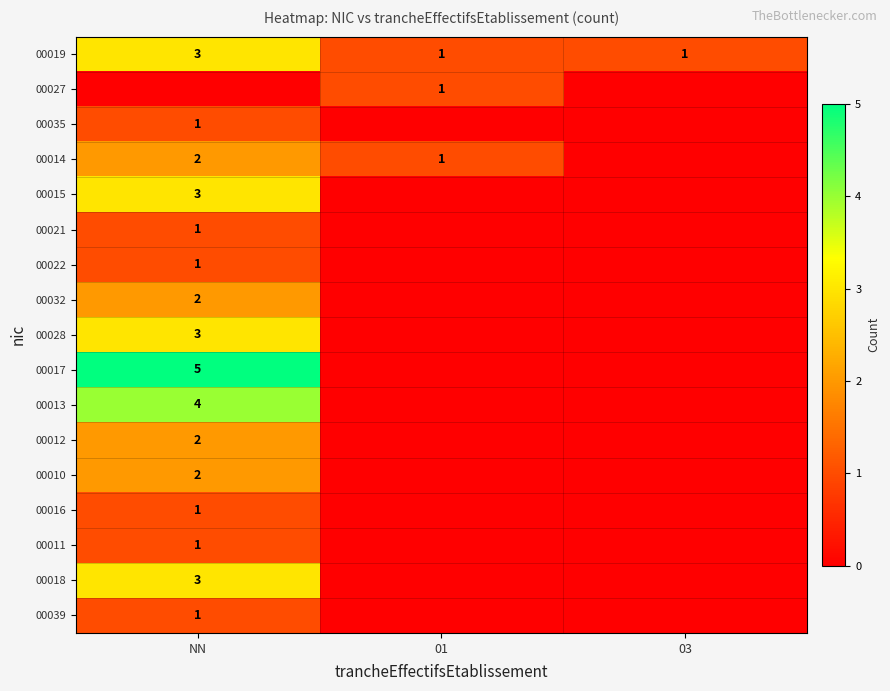

True or false: 00019 has a value of 3 at NN.

True